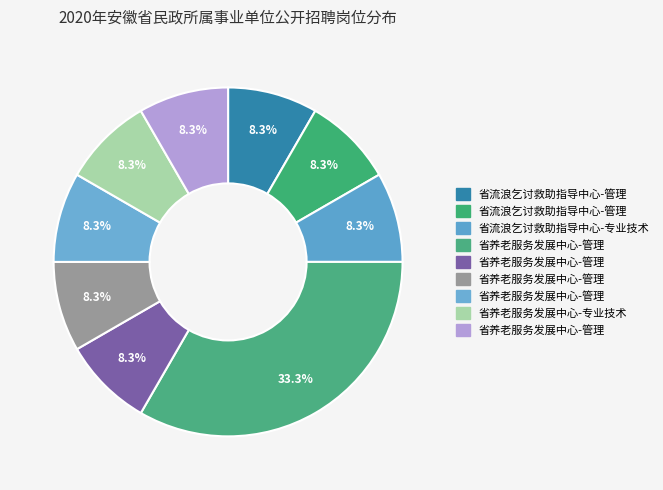

Count the number of slices in the pie.

9